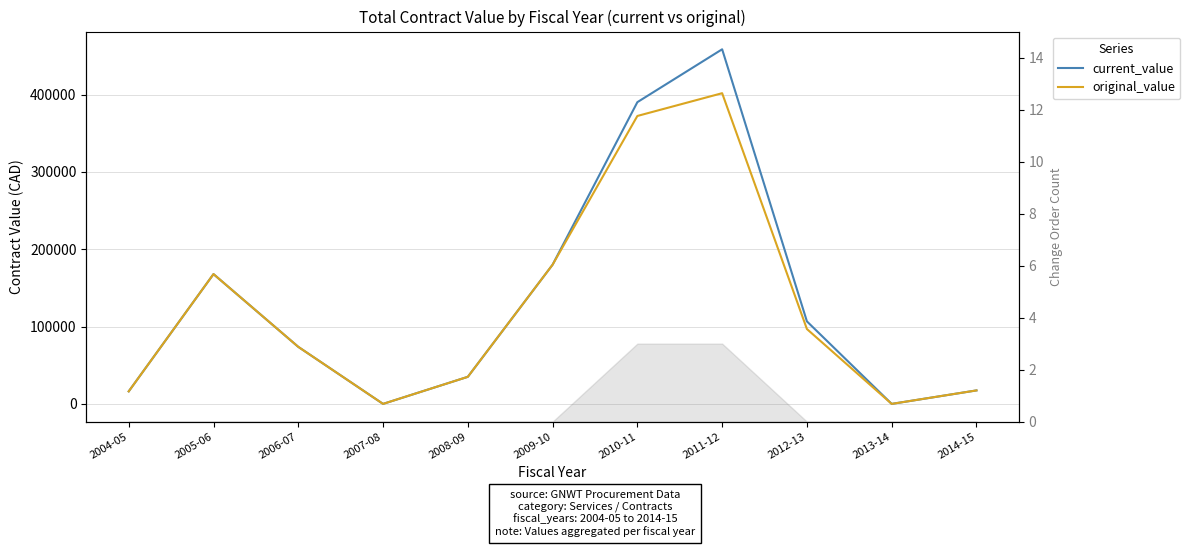

What is the total value across all series at 2005-06?

335661.3